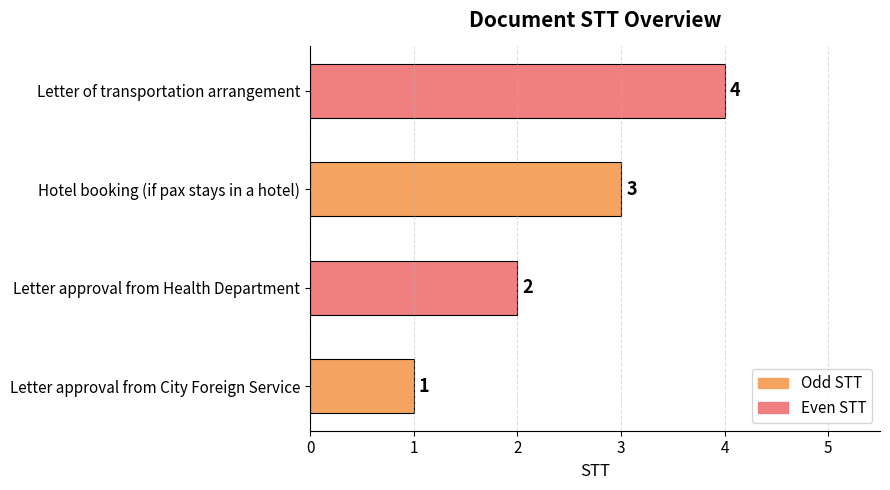

Count the number of data series in this chart.

1